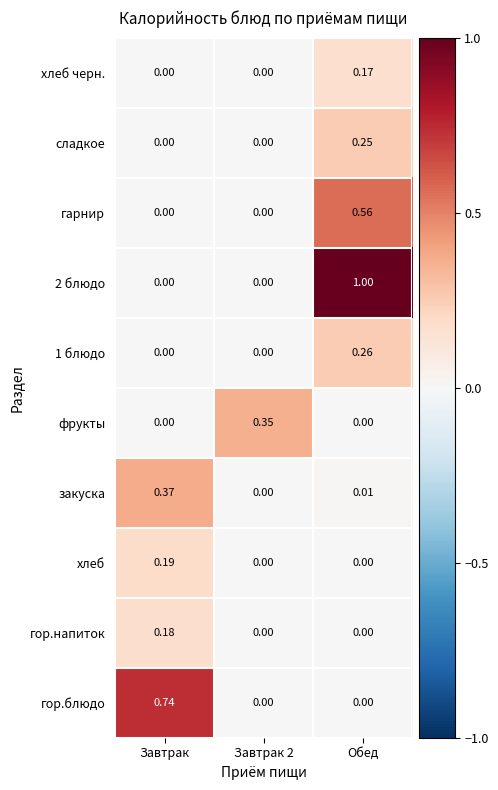

Is the value of сладкое at Обед greater than the value of гарнир at Обед?

No